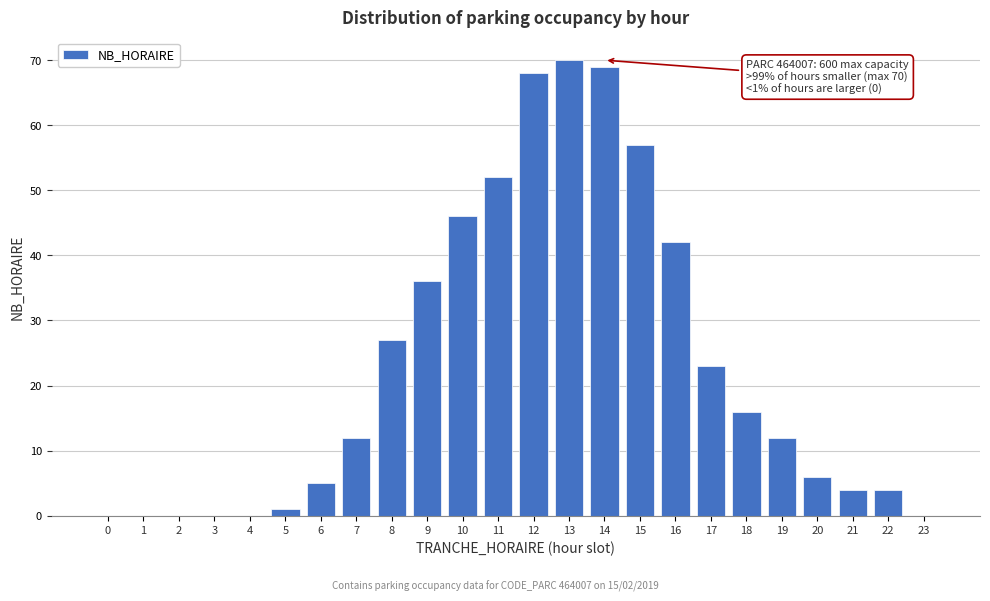

Reading left to right, extract all data points from this chart.

0=0	1=0	2=0	3=0	4=0	5=1	6=5	7=12	8=27	9=36	10=46	11=52	12=68	13=70	14=69	15=57	16=42	17=23	18=16	19=12	20=6	21=4	22=4	23=0